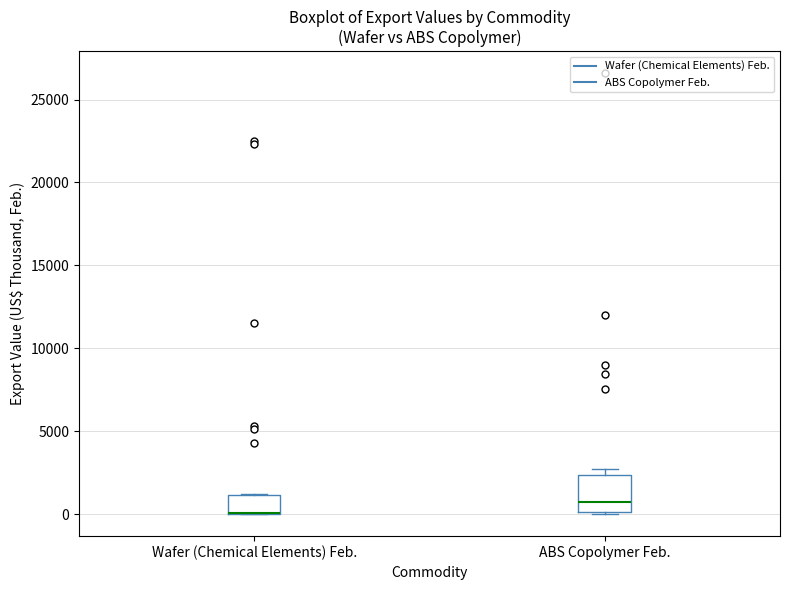

Reading left to right, transcribe this box plot: for each box, give where its median line is, the range the box spans, and where its two whiskers end, as read against the y-axis. The values are not printed on the chart, so give them approximately, as read against the axis.

Wafer (Chemical Elements) Feb.: median 0 (drawn on the box's lower edge), box 0 to 1000, whiskers 0 to 1000
ABS Copolymer Feb.: median 500, box 0 to 2500, whiskers 0 to 2500 (just above the box's upper edge)